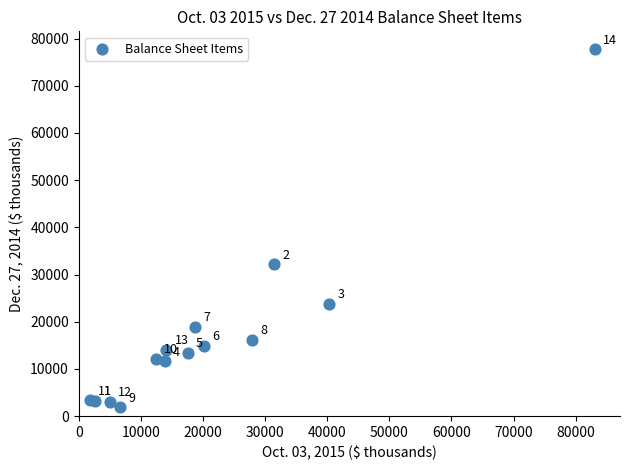

What is the range of X values (max minus min)?

81314